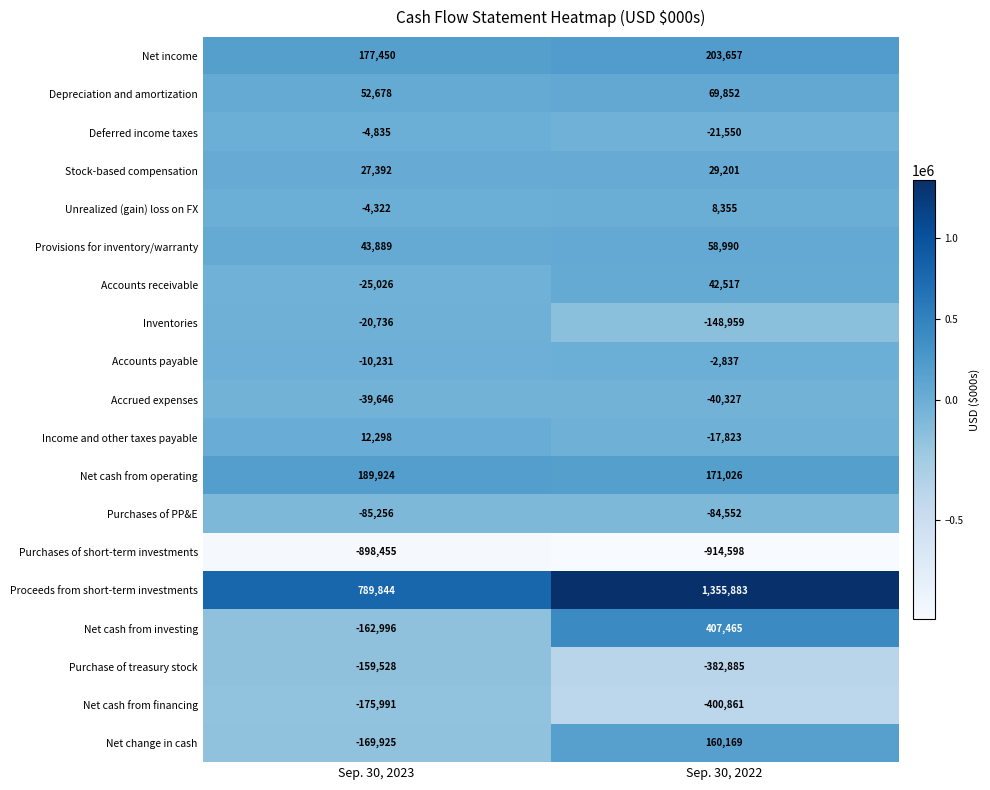

True or false: Net income has a value of 276242 at Sep. 30, 2023.

False